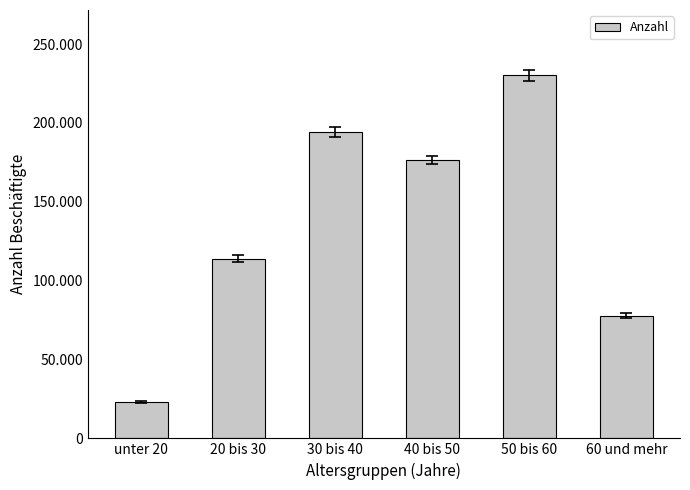

List the labels in order of value, smallest first.

unter 20, 60 und mehr, 20 bis 30, 40 bis 50, 30 bis 40, 50 bis 60